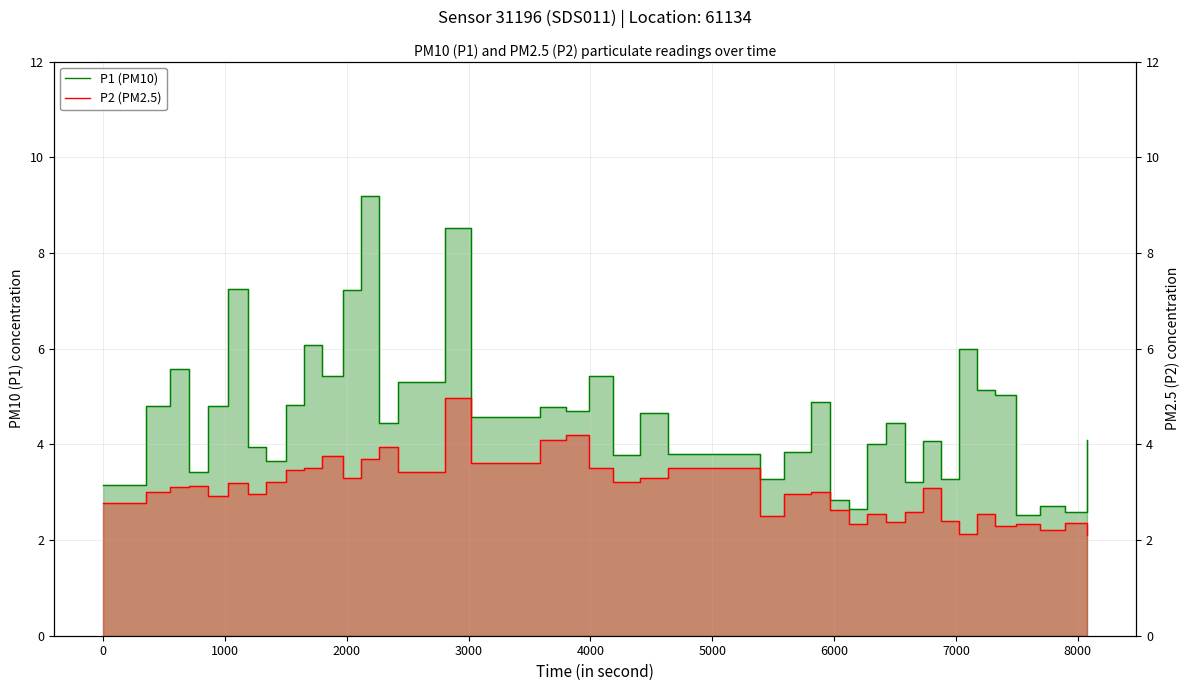

True or false: P1 (PM10) and P2 (PM2.5) cross at least once.

False